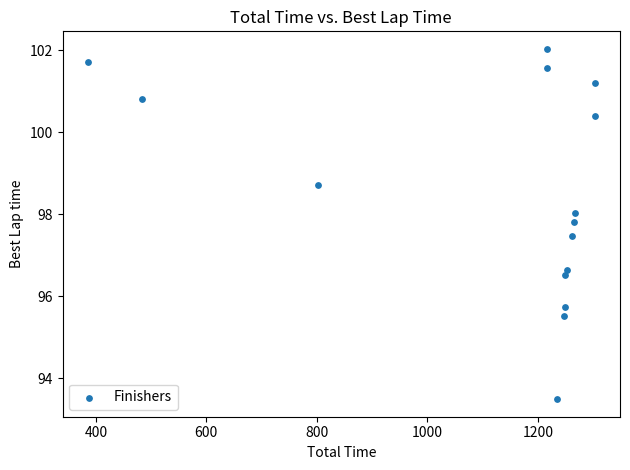

What is the range of Y values (max minus min)?

8.5